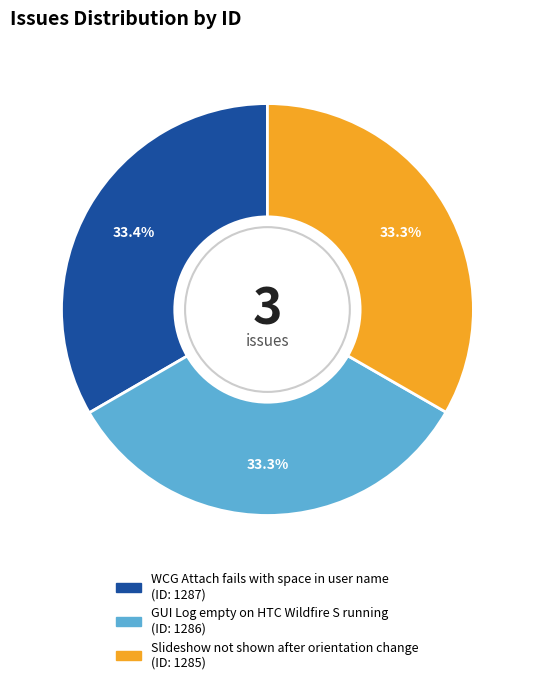

Is there a majority slice in this chart?

No